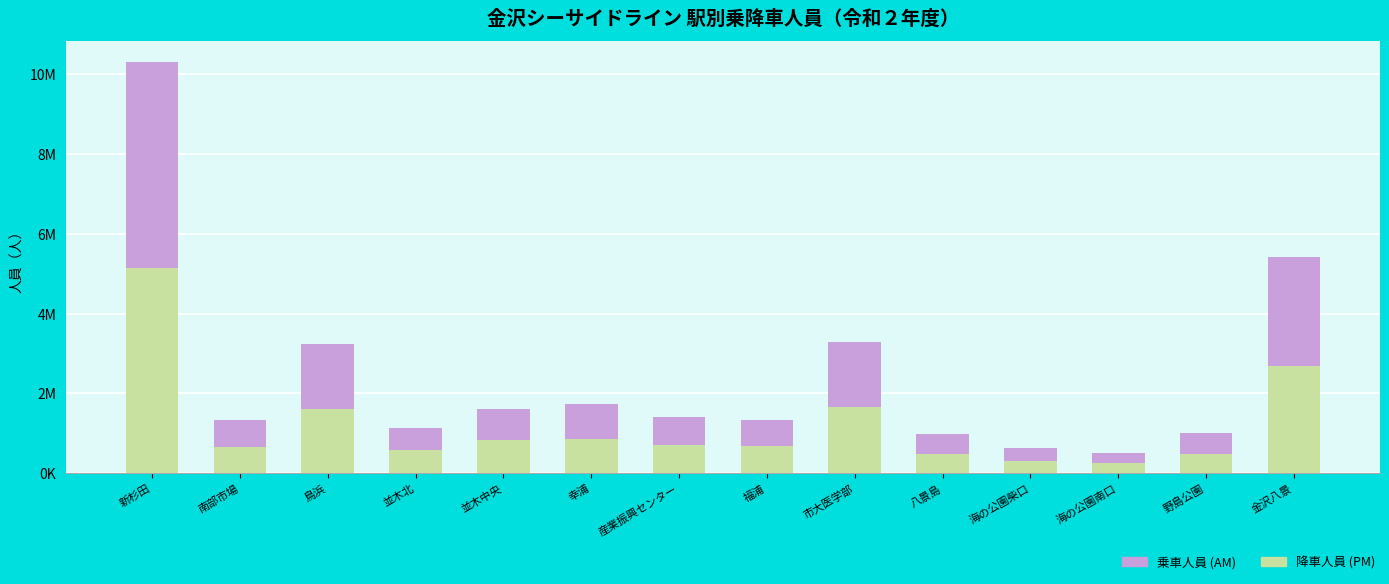

Does the chart contain any negative values?

No